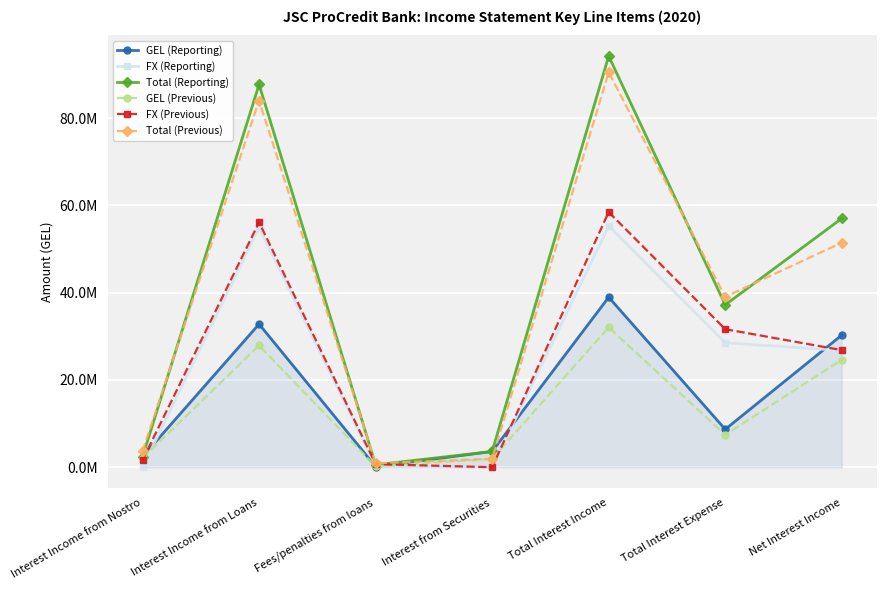

What is the total value across all series at Fees/penalties from loans?

2892269.7